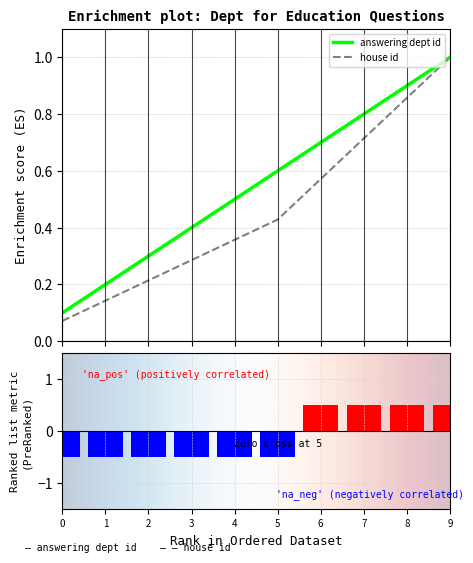

Count the number of values greater than 0.

4